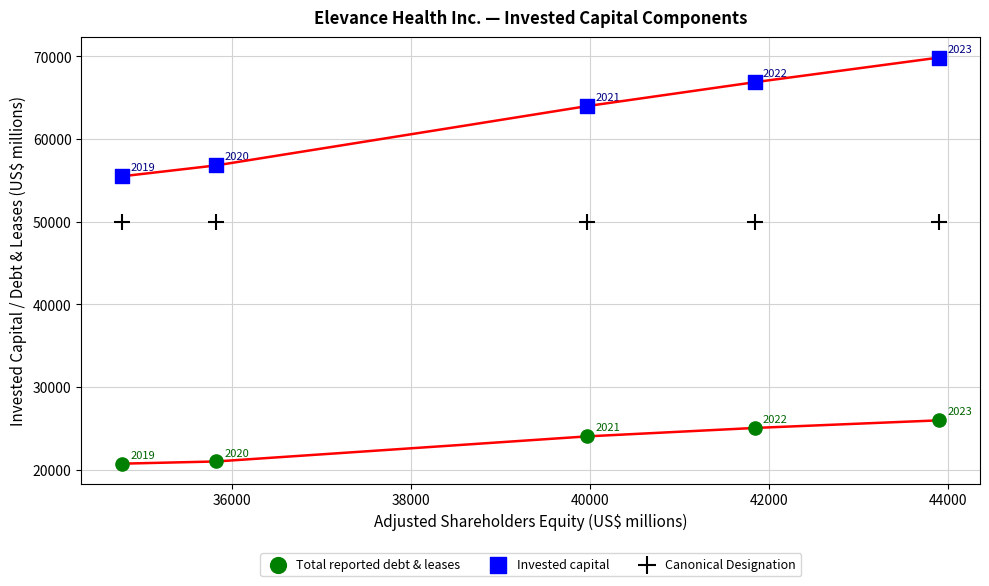

Across all series, what Y value is closest to 45296?

50000